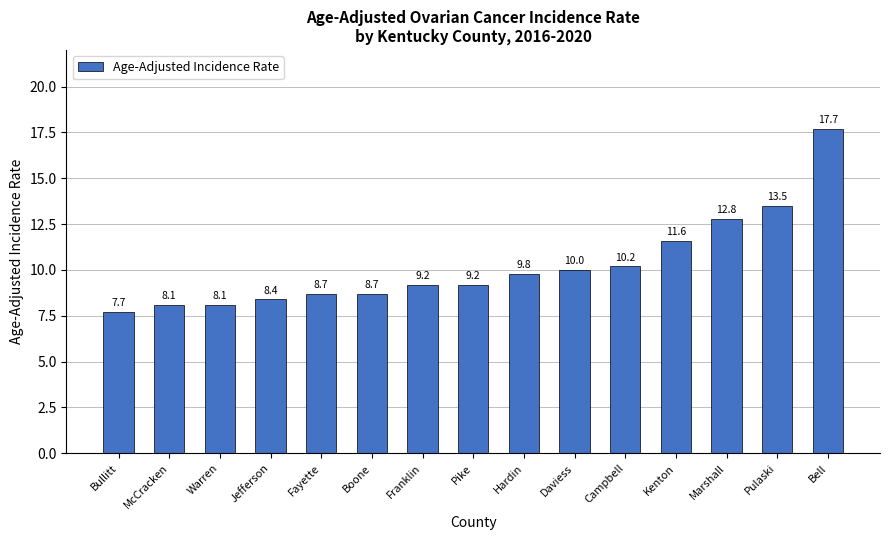

What is the difference between the maximum and minimum values?

10.0